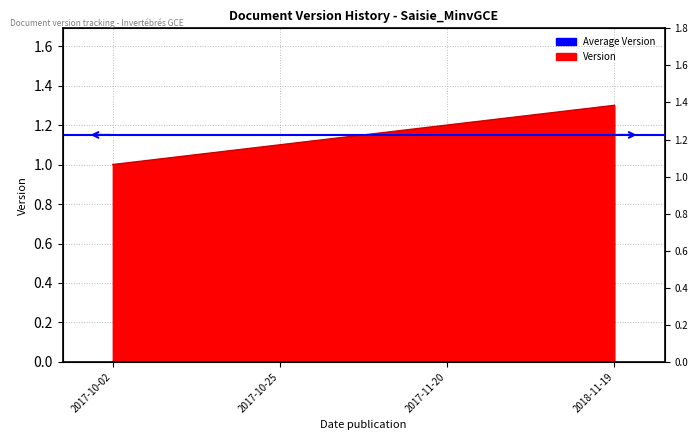

What is the smallest value displayed?

1.0